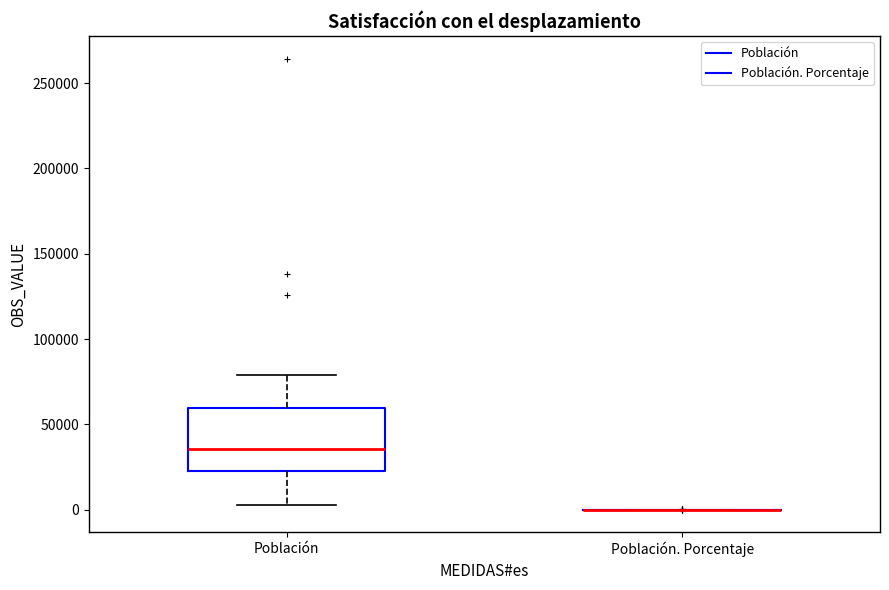

Which box is the tallest, from its lower edge to its upper edge?

Población